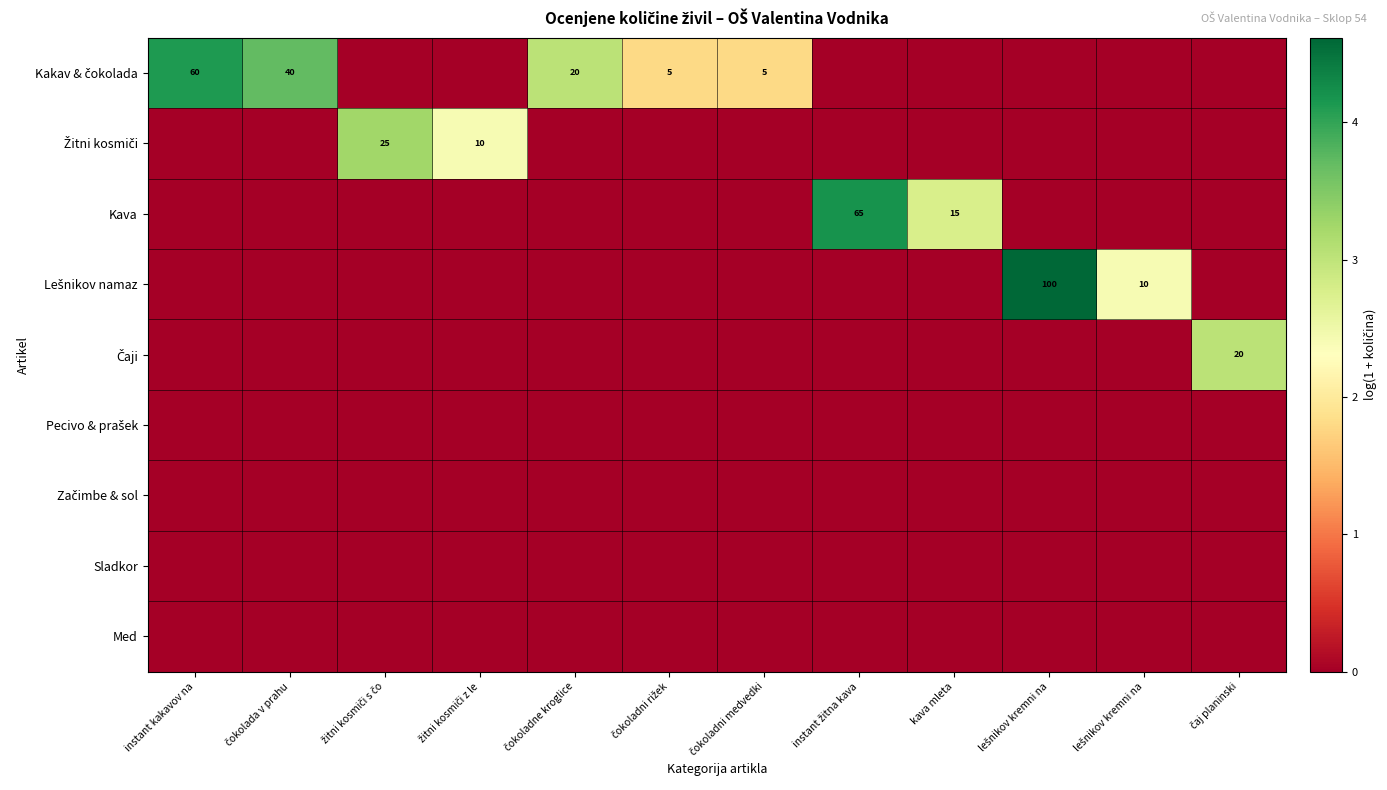

At which category does the chart reach its minimum across all series?

žitni kosmiči s čo